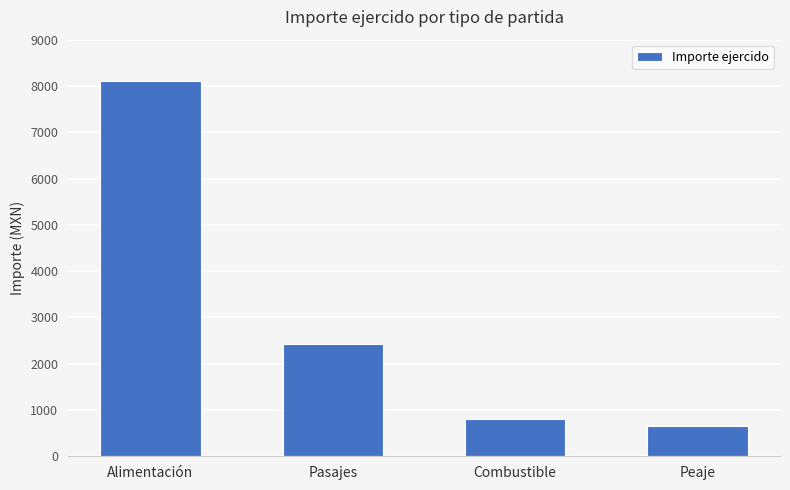

What is the sum of all values?

11998.5